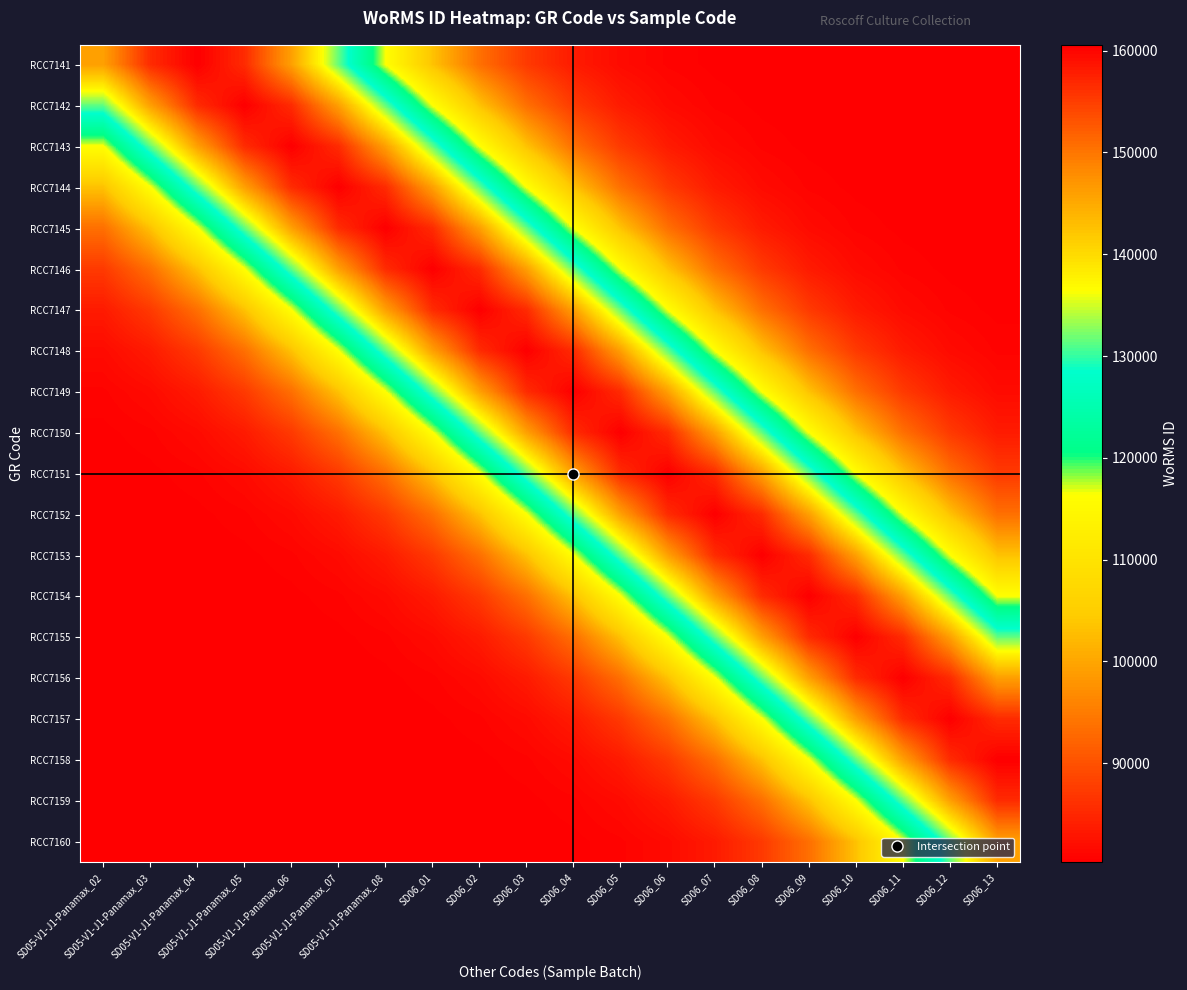

At how many categories does at least one series exceed 145859?

20